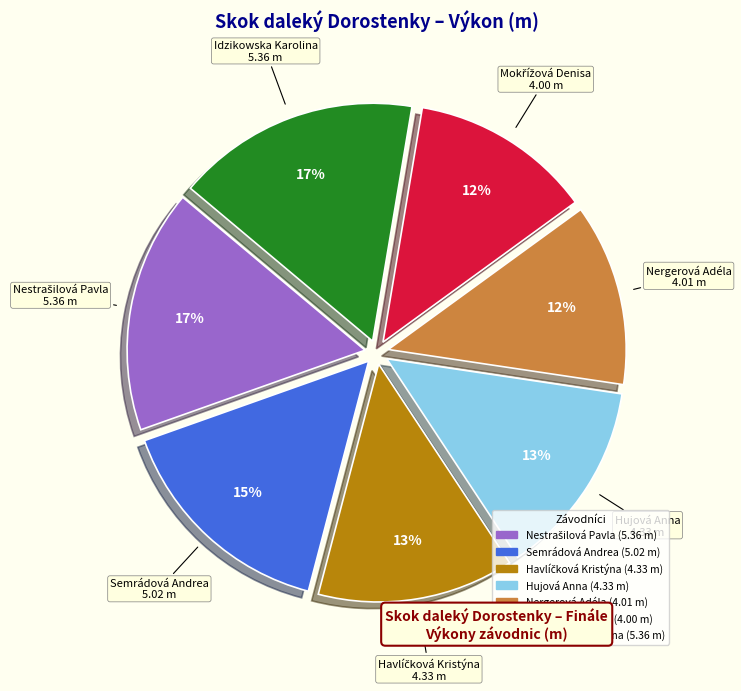

Does any single category account for the majority?

No